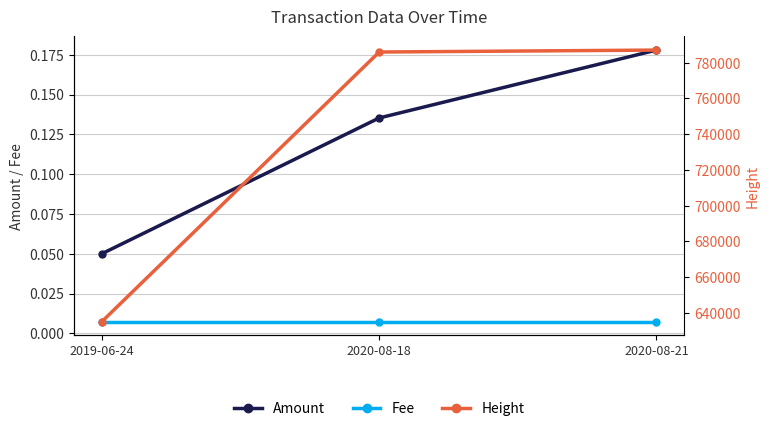

Where is Height nearest to the value 711081?

2020-08-18